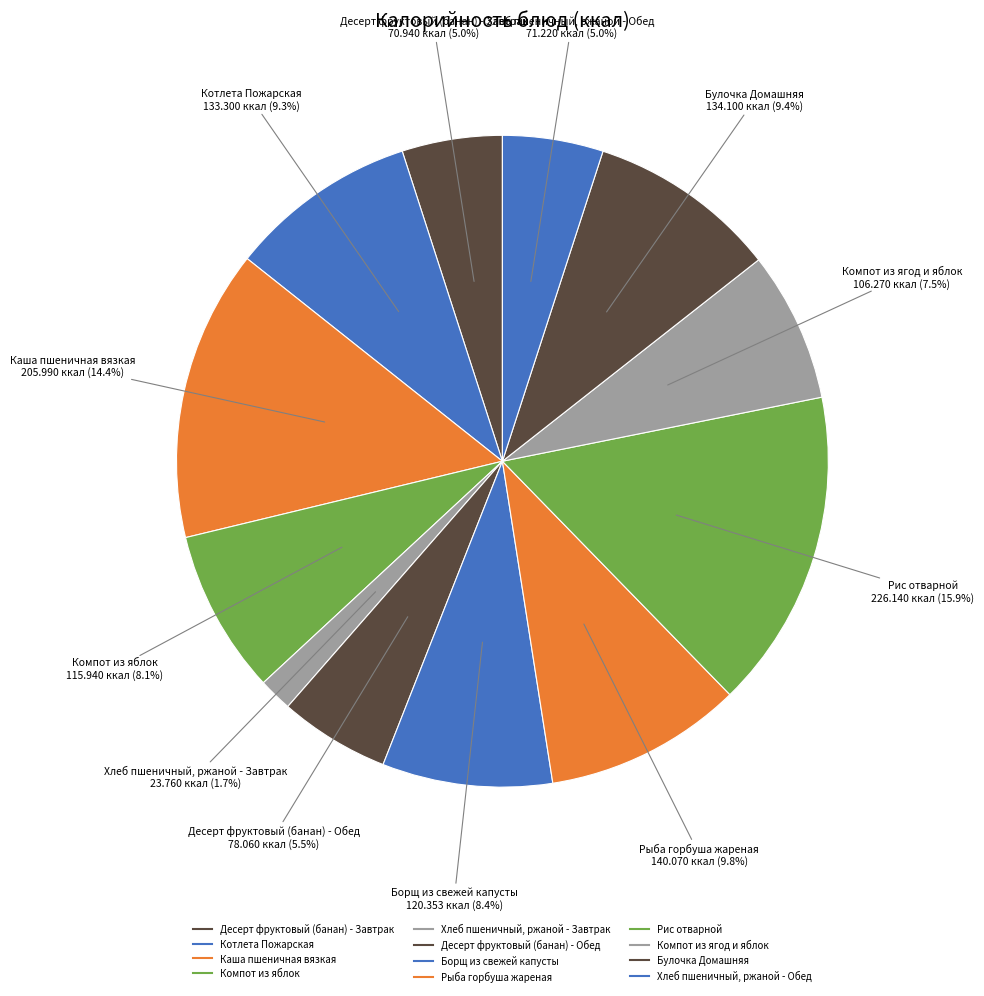

To the nearest percent, what is the average slice percentage?

8%